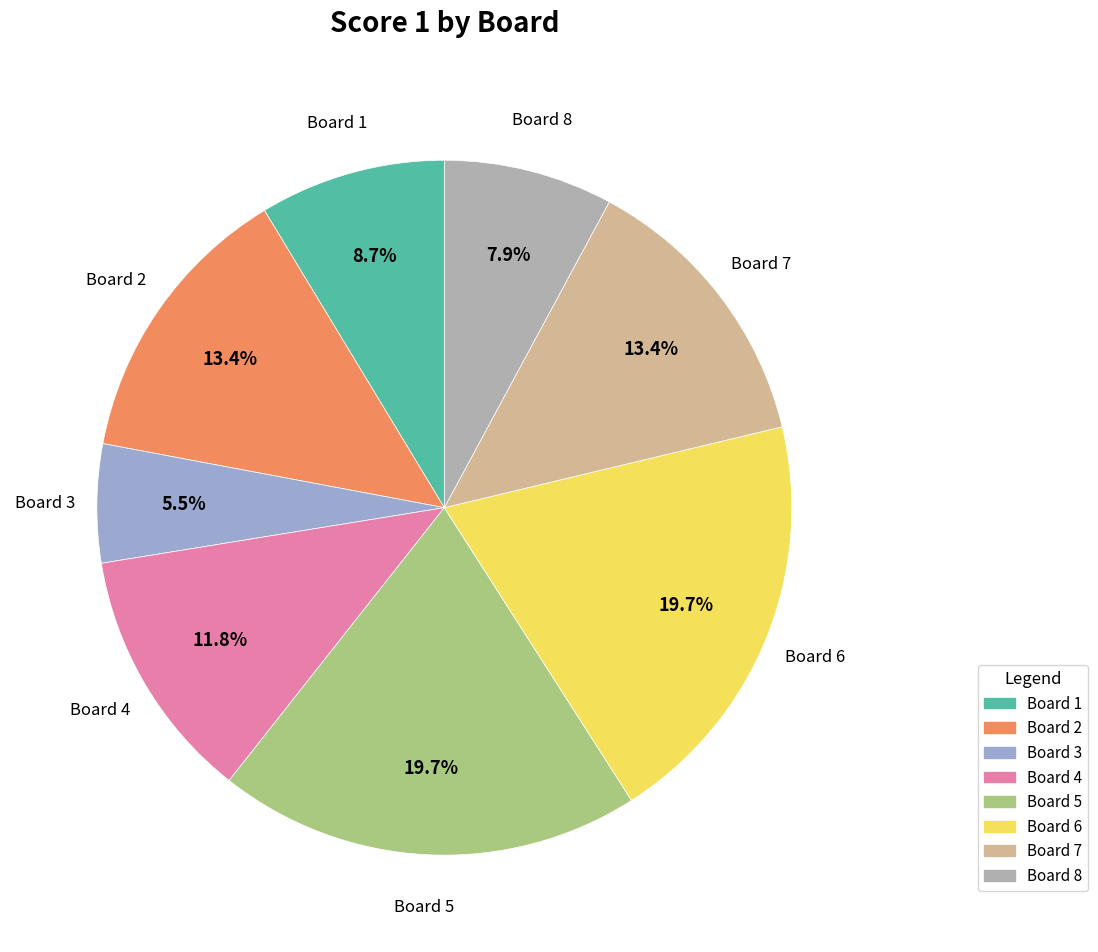

What is the ratio of the value at Board 6 to the value at Board 3?

3.6